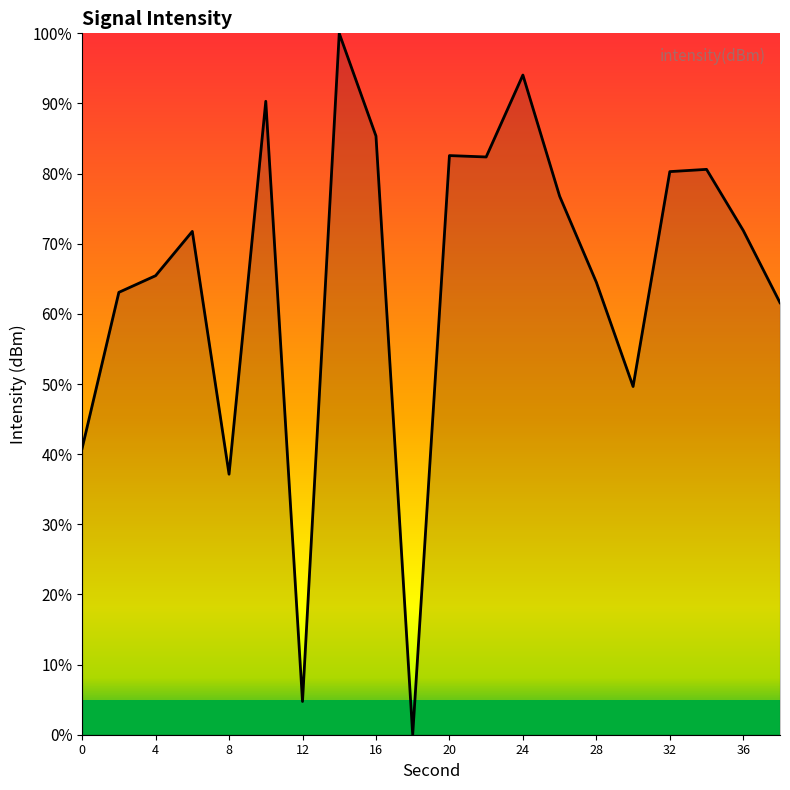

What is the difference between the maximum and minimum values?

100.0